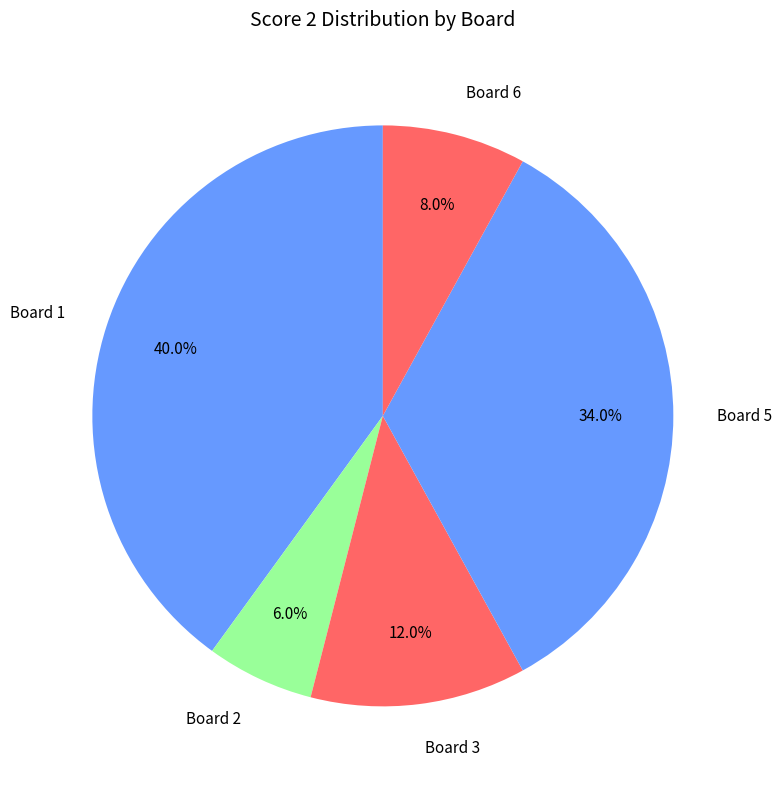

To the nearest percent, what percentage of the pie is Board 1?

40%